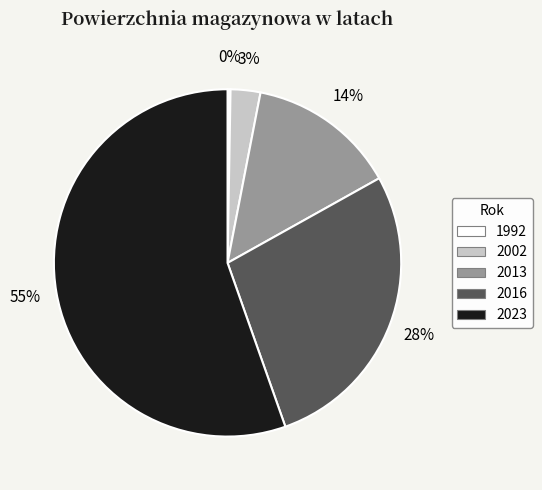

To the nearest percent, what is the difference between the 2016 and 2013 slice percentages?

14%